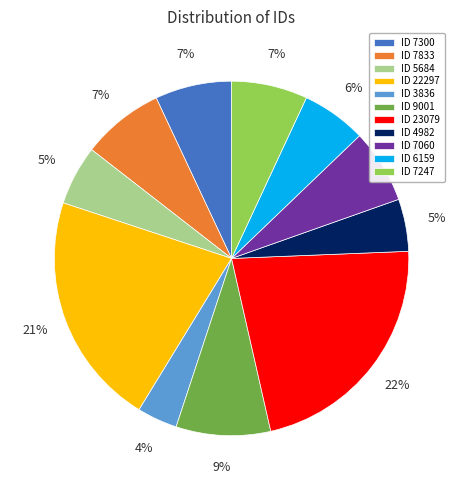

To the nearest percent, what is the combined percentage of ID 4982 and ID 7300?

12%